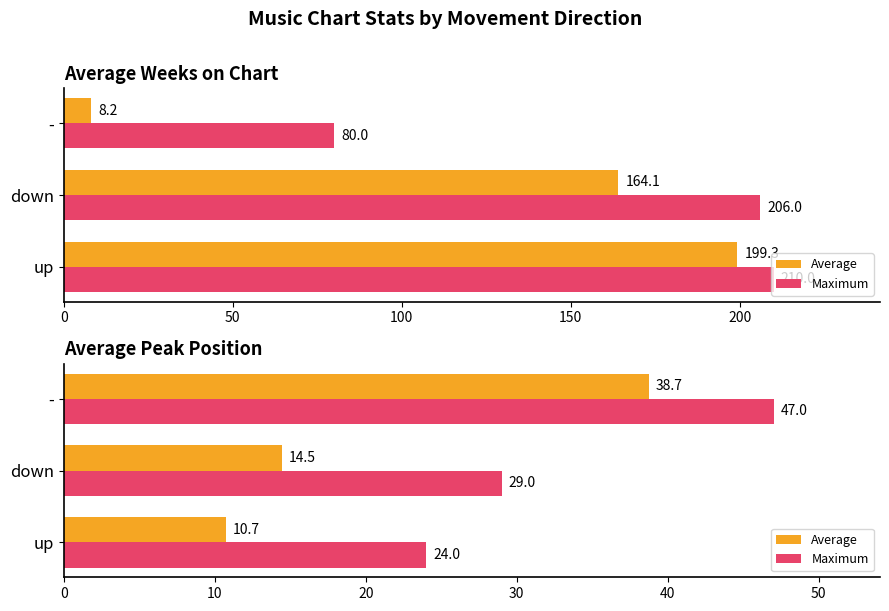

Which series has the widest spread of values?

Average